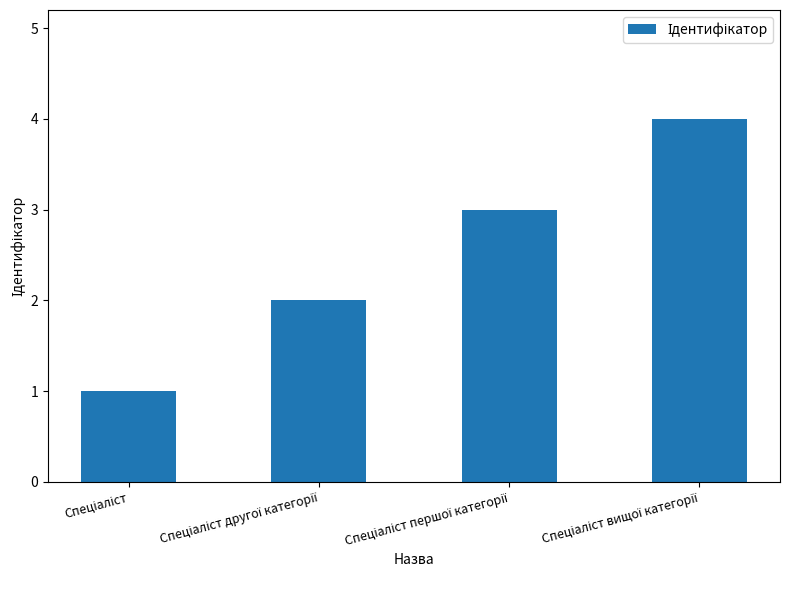

What is the difference between the maximum and minimum values?

3